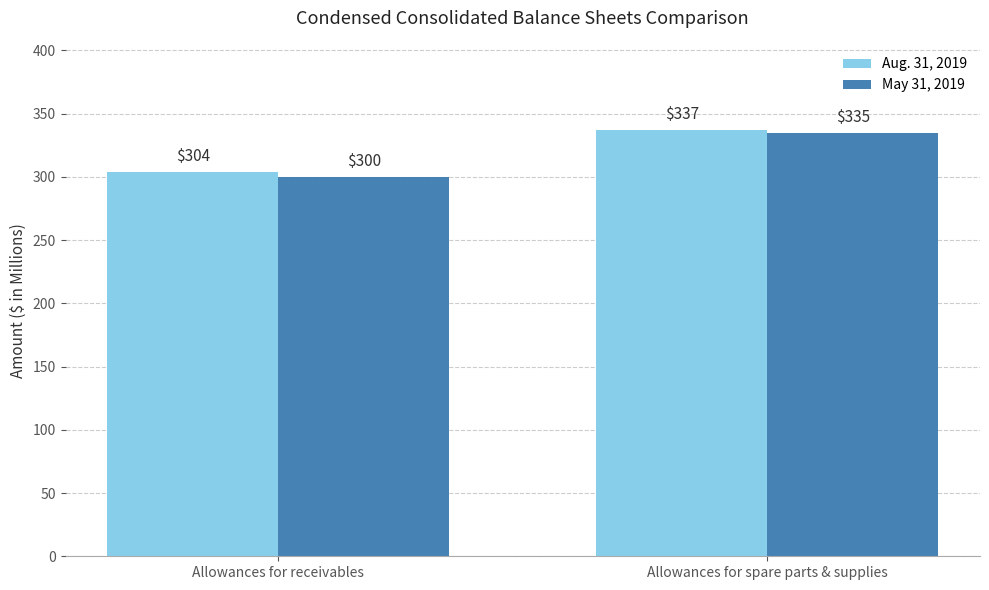

What are all the series names shown in the legend?

Aug. 31, 2019, May 31, 2019